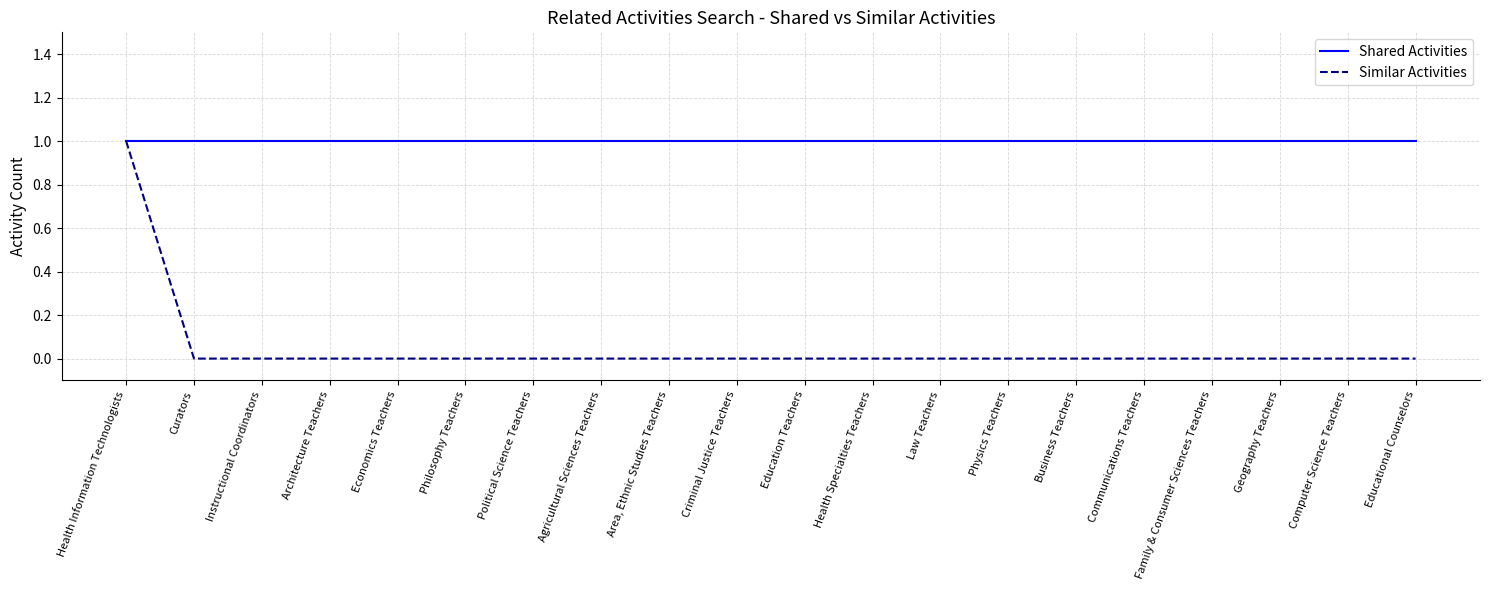

Does the chart have visible grid lines?

Yes